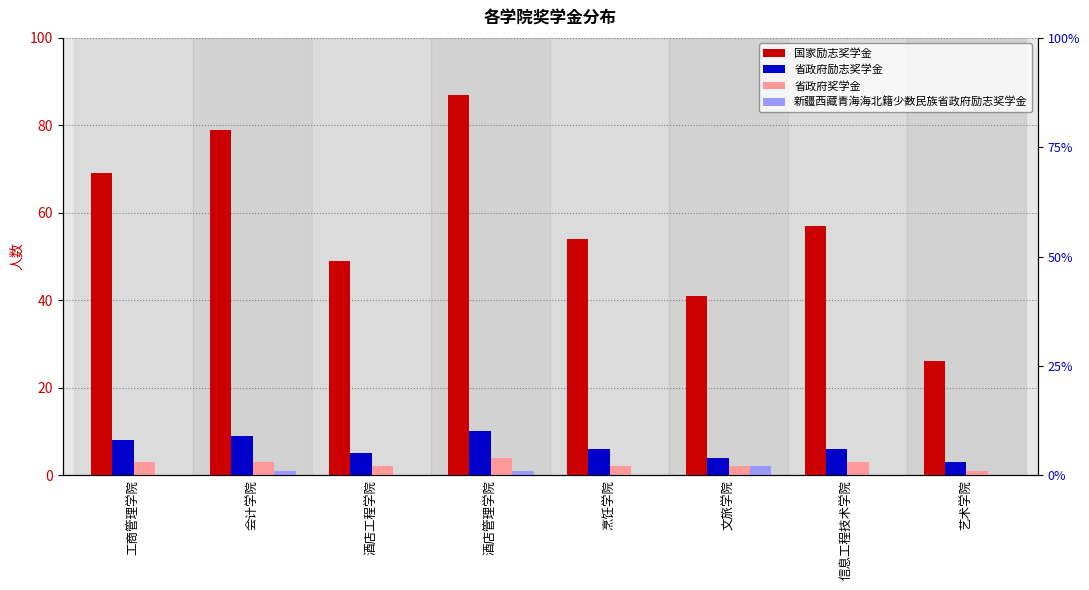

The 省政府奖学金 series shows 1 at 艺术学院. True or false?

True